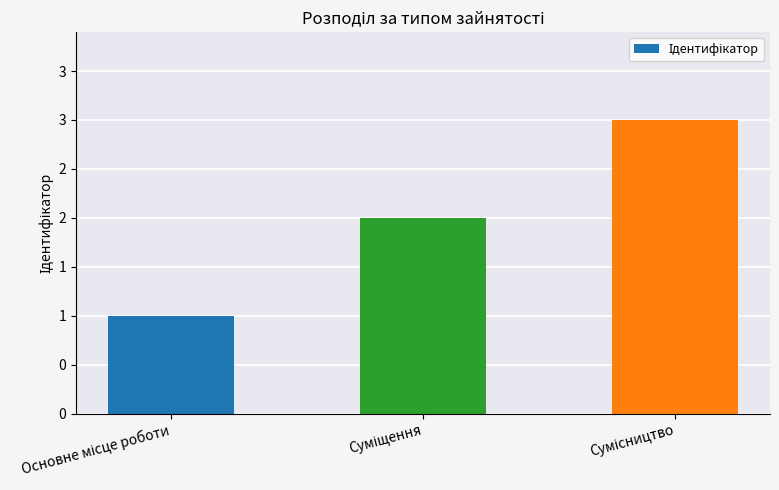

Reading left to right, extract all data points from this chart.

1	2	3